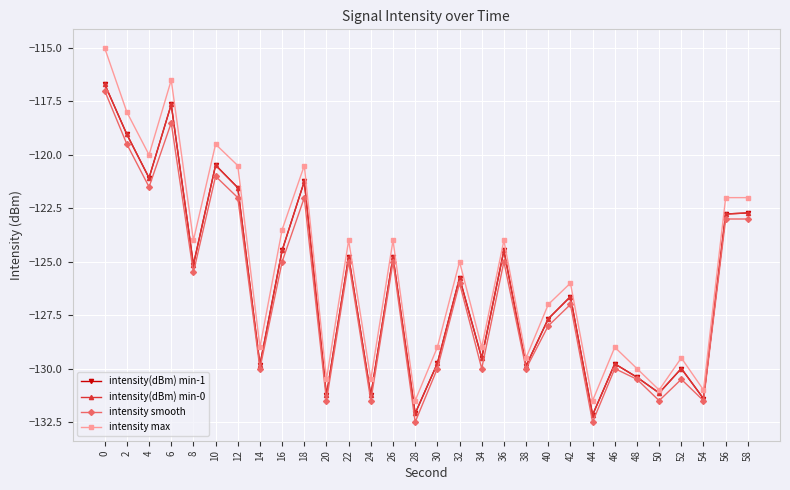

Reading right to left, extract all data points from this chart.

intensity(dBm) min-1: 58=-122.7	56=-122.8	54=-131.4	52=-130.0	50=-131.1	48=-130.4	46=-129.8	44=-132.2	42=-126.6	40=-127.7	38=-129.9	36=-124.5	34=-129.5	32=-125.8	30=-129.8	28=-132.1	26=-124.8	24=-131.3	22=-124.8	20=-131.3	18=-121.2	16=-124.5	14=-129.8	12=-121.5	10=-120.5	8=-125.1	6=-117.6	4=-121.1	2=-119.0	0=-116.7
intensity(dBm) min-0: 58=-122.7	56=-122.8	54=-131.4	52=-130.0	50=-131.1	48=-130.4	46=-129.8	44=-132.2	42=-126.6	40=-127.7	38=-129.9	36=-124.5	34=-129.5	32=-125.8	30=-129.8	28=-132.1	26=-124.8	24=-131.3	22=-124.8	20=-131.3	18=-121.2	16=-124.5	14=-129.8	12=-121.5	10=-120.5	8=-125.1	6=-117.6	4=-121.1	2=-119.0	0=-116.7
intensity smooth: 58=-123.0	56=-123.0	54=-131.5	52=-130.5	50=-131.5	48=-130.5	46=-130.0	44=-132.5	42=-127.0	40=-128.0	38=-130.0	36=-125.0	34=-130.0	32=-126.0	30=-130.0	28=-132.5	26=-125.0	24=-131.5	22=-125.0	20=-131.5	18=-122.0	16=-125.0	14=-130.0	12=-122.0	10=-121.0	8=-125.5	6=-118.5	4=-121.5	2=-119.5	0=-117.0
intensity max: 58=-122.0	56=-122.0	54=-131.0	52=-129.5	50=-131.0	48=-130.0	46=-129.0	44=-131.5	42=-126.0	40=-127.0	38=-129.5	36=-124.0	34=-129.0	32=-125.0	30=-129.0	28=-131.5	26=-124.0	24=-130.5	22=-124.0	20=-130.5	18=-120.5	16=-123.5	14=-129.0	12=-120.5	10=-119.5	8=-124.0	6=-116.5	4=-120.0	2=-118.0	0=-115.0